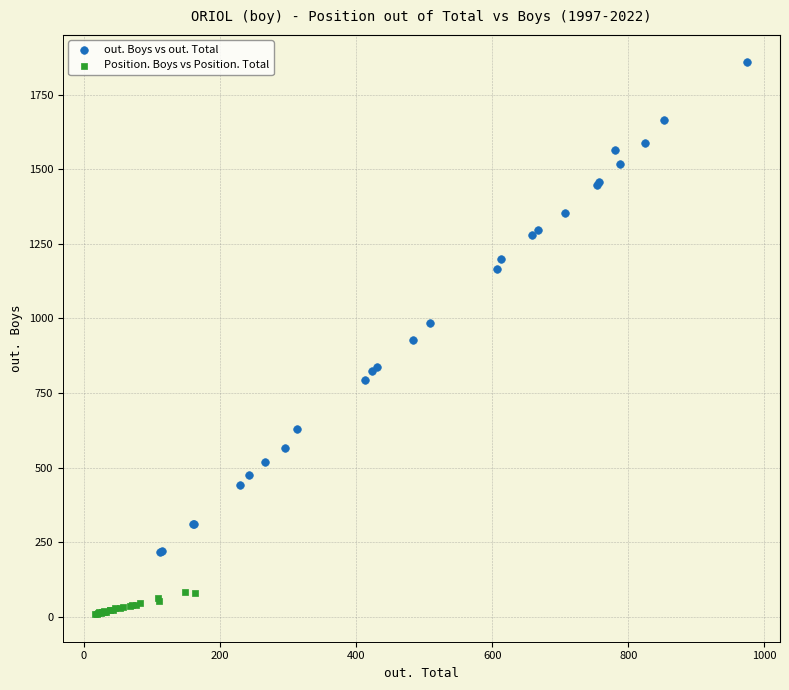

Which series reaches the maximum Y coordinate?

out. Boys vs out. Total